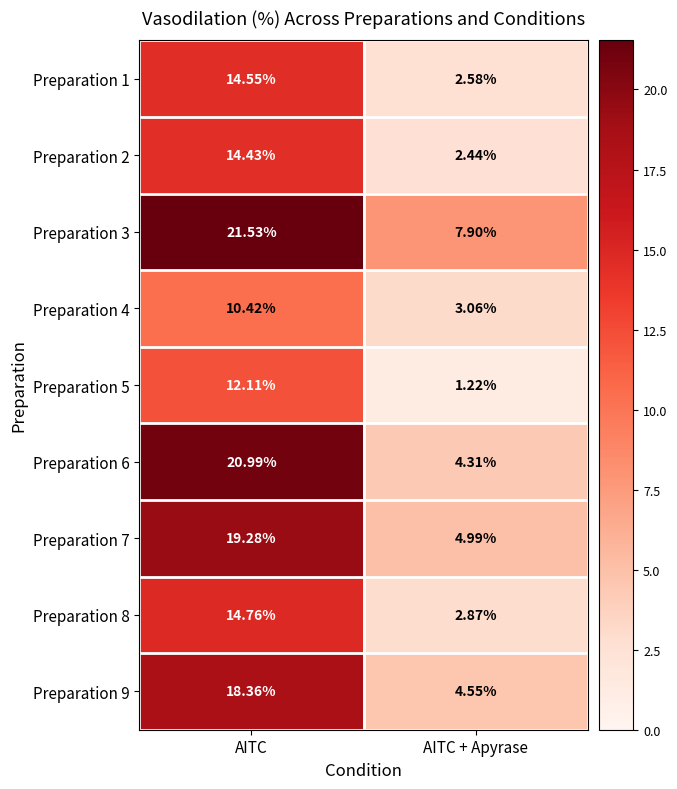

What is the maximum value shown in the chart?

21.5